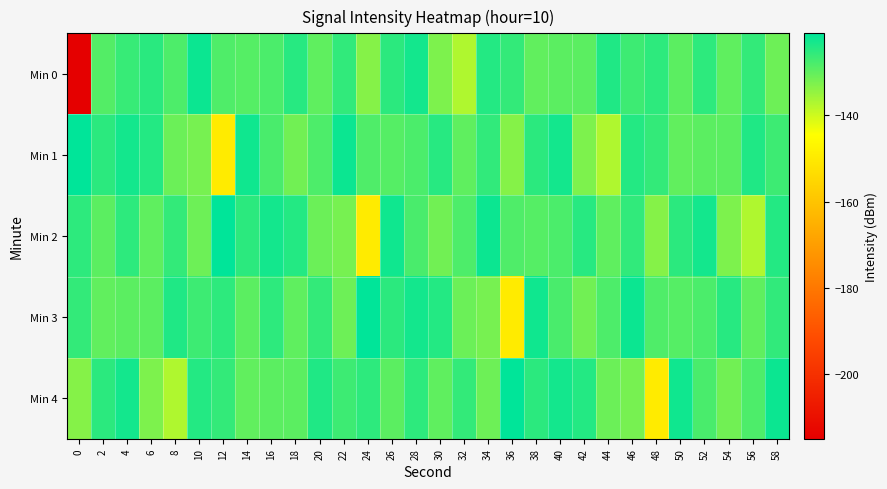

Reading right to left, list all the values displayed in this chart.

Min 0: 58=-131.2	56=-125.8	54=-129.9	52=-125.4	50=-129.6	48=-125.3	46=-126.9	44=-123.9	42=-129.5	40=-129.5	38=-130.1	36=-125.9	34=-124.4	32=-137.2	30=-132.6	28=-123.0	26=-125.2	24=-133.4	22=-125.8	20=-129.9	18=-124.8	16=-128.1	14=-129.0	12=-128.4	10=-122.2	8=-128.3	6=-125.0	4=-126.1	2=-128.7	0=-215.0
Min 1: 58=-126.9	56=-123.9	54=-129.5	52=-129.5	50=-130.1	48=-125.9	46=-124.4	44=-137.2	42=-132.6	40=-123.0	38=-125.2	36=-133.4	34=-125.8	32=-129.9	30=-124.8	28=-128.1	26=-129.0	24=-128.4	22=-122.2	20=-128.3	18=-131.5	16=-127.8	14=-122.5	12=-149.7	10=-132.1	8=-131.1	6=-124.5	4=-122.9	2=-125.2	0=-121.2
Min 2: 58=-124.4	56=-137.2	54=-132.6	52=-123.0	50=-125.2	48=-133.4	46=-125.8	44=-129.9	42=-124.8	40=-128.1	38=-129.0	36=-128.4	34=-122.2	32=-128.3	30=-131.5	28=-127.8	26=-122.5	24=-149.7	22=-132.1	20=-131.1	18=-124.5	16=-122.9	14=-125.2	12=-121.2	10=-131.2	8=-125.8	6=-129.9	4=-125.4	2=-129.6	0=-125.3
Min 3: 58=-125.8	56=-129.9	54=-124.8	52=-128.1	50=-129.0	48=-128.4	46=-122.2	44=-128.3	42=-131.5	40=-127.8	38=-122.5	36=-149.7	34=-132.1	32=-131.1	30=-124.5	28=-122.9	26=-125.2	24=-121.2	22=-131.2	20=-125.8	18=-129.9	16=-125.4	14=-129.6	12=-125.3	10=-126.9	8=-123.9	6=-129.5	4=-129.5	2=-130.1	0=-125.9
Min 4: 58=-122.2	56=-128.3	54=-131.5	52=-127.8	50=-122.5	48=-149.7	46=-132.1	44=-131.1	42=-124.5	40=-122.9	38=-125.2	36=-121.2	34=-131.2	32=-125.8	30=-129.9	28=-125.4	26=-129.6	24=-125.3	22=-126.9	20=-123.9	18=-129.5	16=-129.5	14=-130.1	12=-125.9	10=-124.4	8=-137.2	6=-132.6	4=-123.0	2=-125.2	0=-133.4